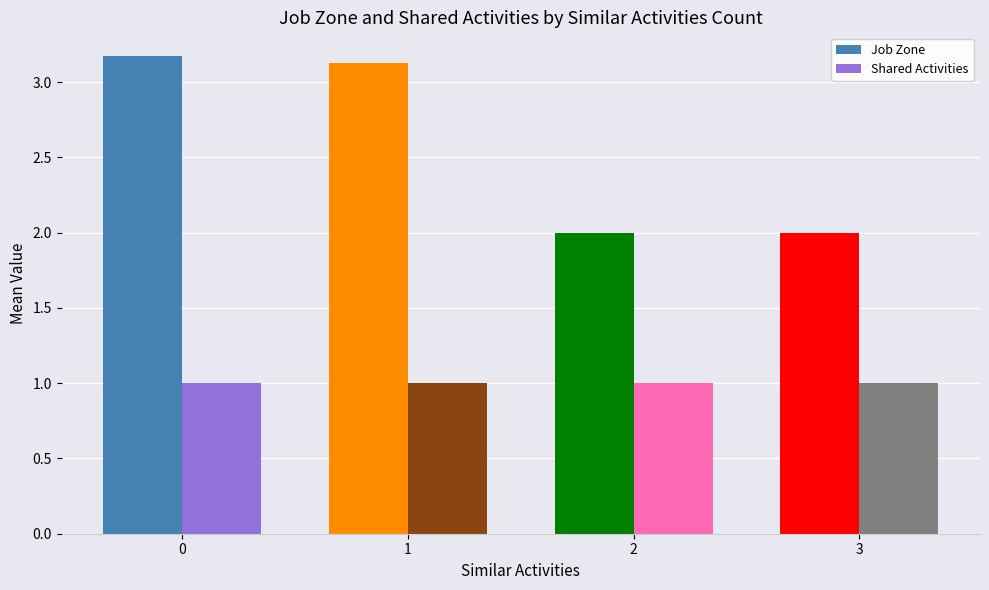

At 2, list the series in order from largest to smallest.

Job Zone, Shared Activities